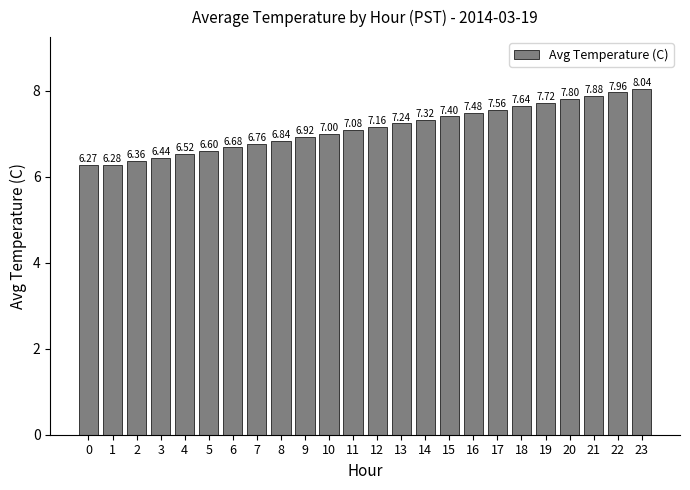

Rank the categories by value from lowest to highest.

0, 1, 2, 3, 4, 5, 6, 7, 8, 9, 10, 11, 12, 13, 14, 15, 16, 17, 18, 19, 20, 21, 22, 23